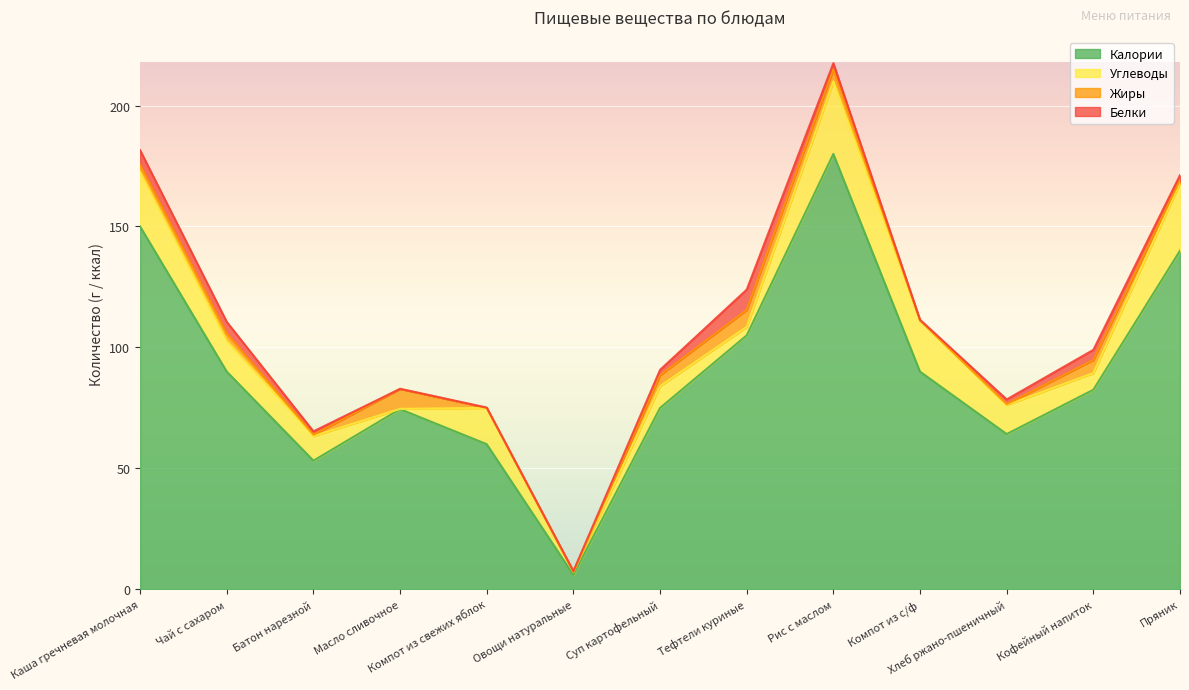

Which label corresponds to the largest value in the chart?

Рис с маслом